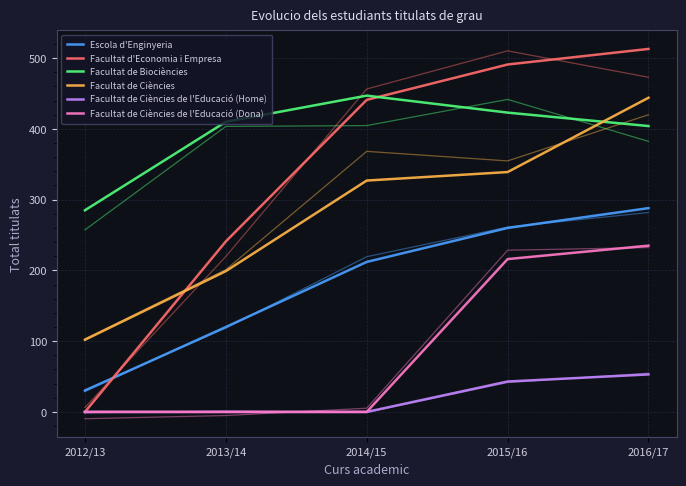

Rank the categories by Facultat de Ciències de l'Educació (Home) value from highest to lowest.

2016/17, 2015/16, 2012/13, 2013/14, 2014/15